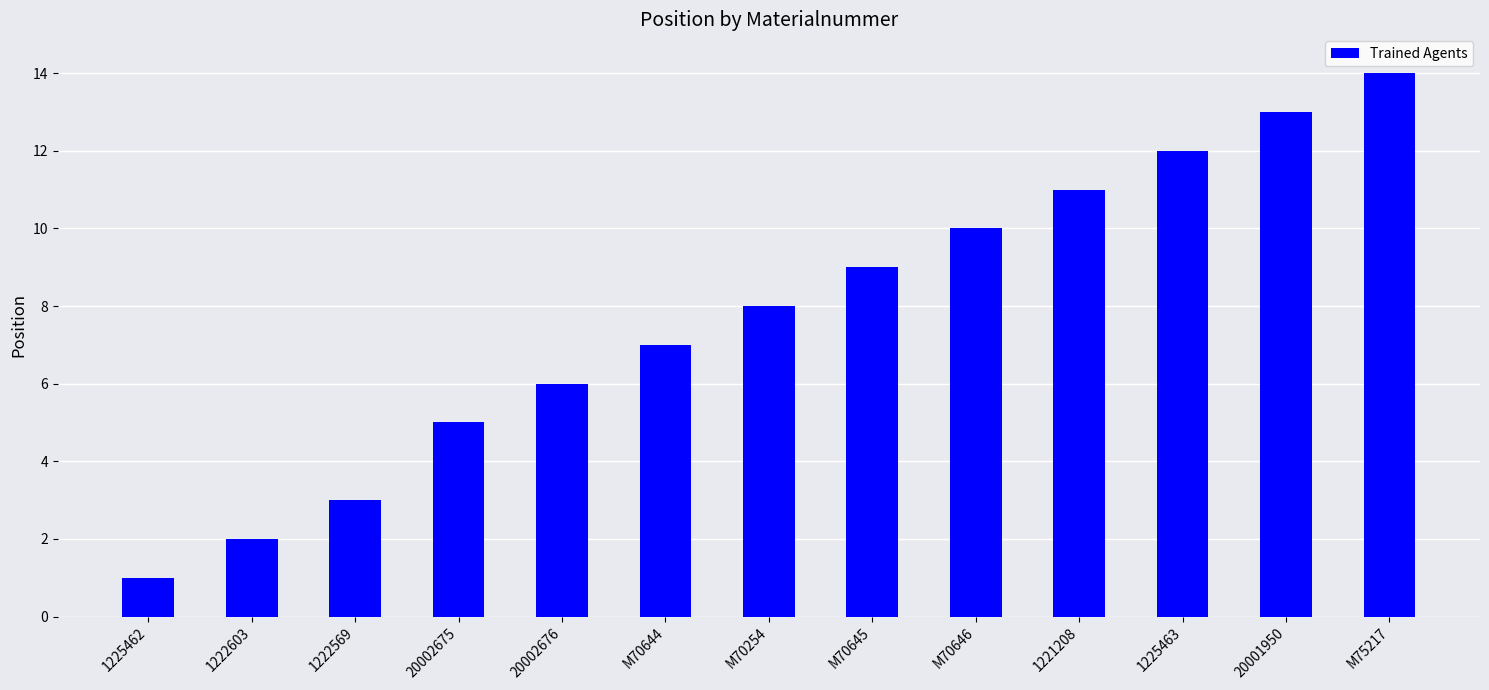

The chart shows a value of 10 at M70646. True or false?

True